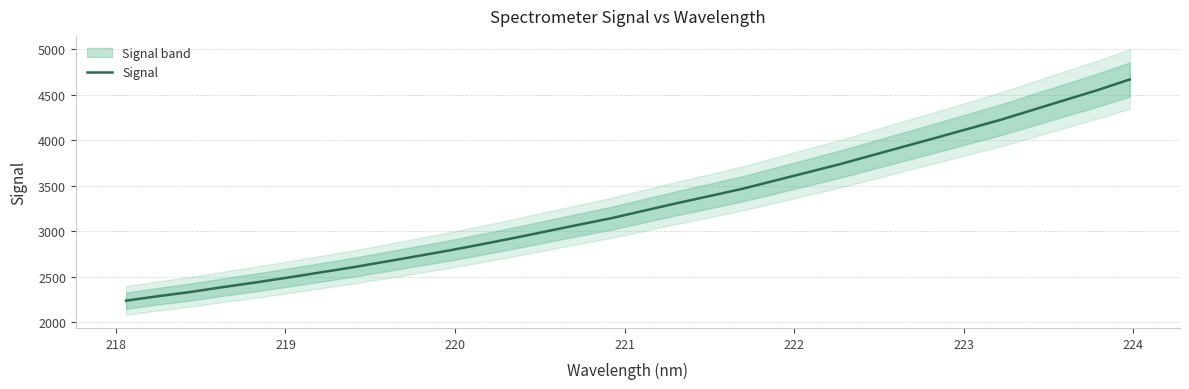

Reading left to right, what are all the values shown in this chart?

2239.3	2288.9	2335.1	2388.7	2439.5	2493.2	2549.8	2606.1	2667.7	2729.7	2792.8	2860.3	2930.0	3002.8	3075.5	3147.3	3229.0	3310.2	3387.8	3466.4	3555.9	3645.5	3735.5	3833.3	3931.1	4028.2	4127.1	4226.0	4335.3	4444.6	4552.6	4670.4